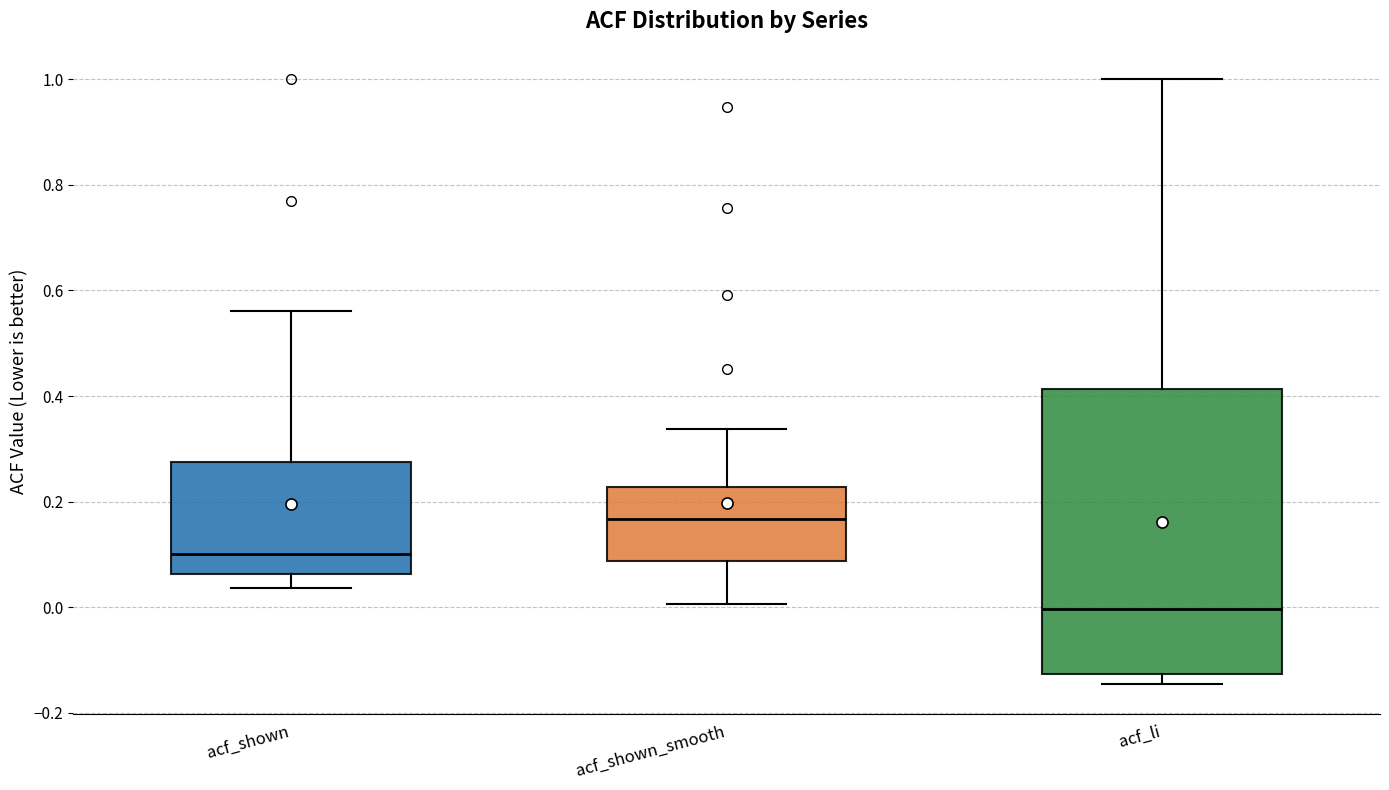

Which box has the highest median line?

acf_shown_smooth